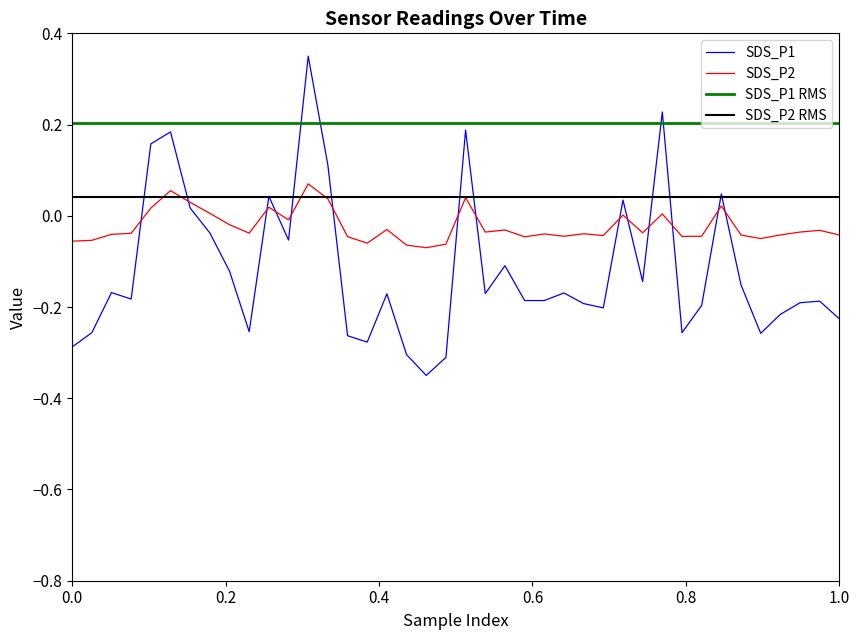

True or false: SDS_P2 and SDS_P1 cross at least once.

True